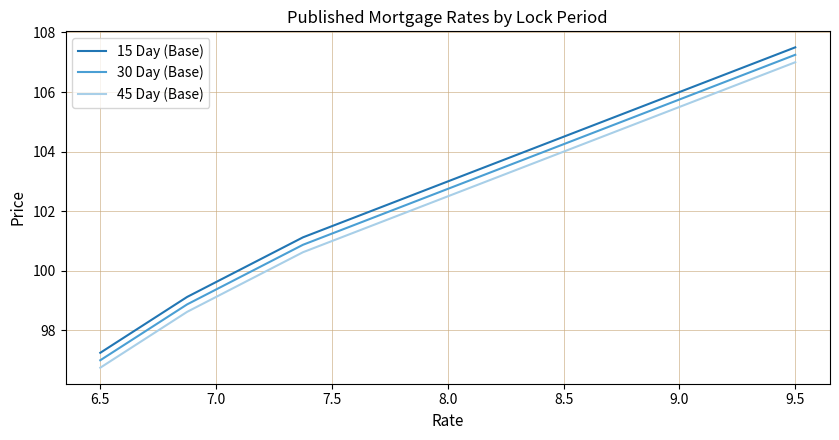

What is the lowest value of the 30 Day (Base) series?

97.0